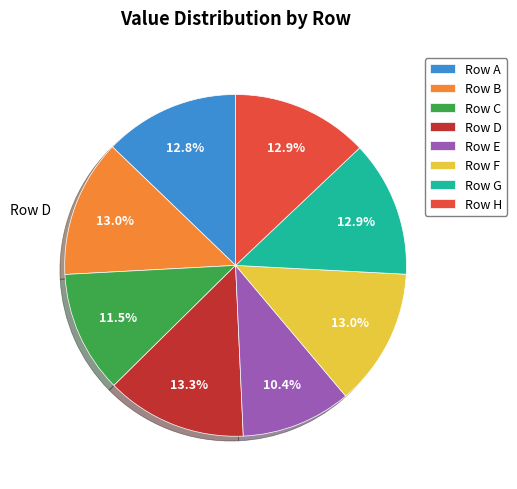

Is there a majority slice in this chart?

No